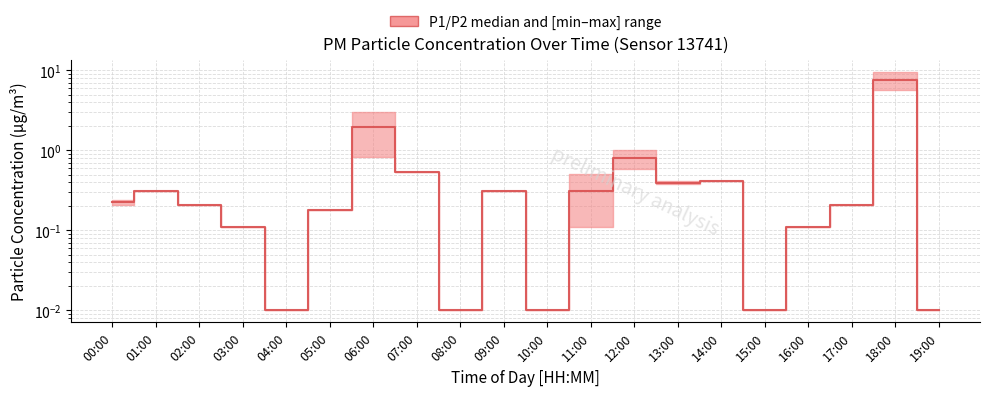

What is the value of the 19th point from the left?

7.7